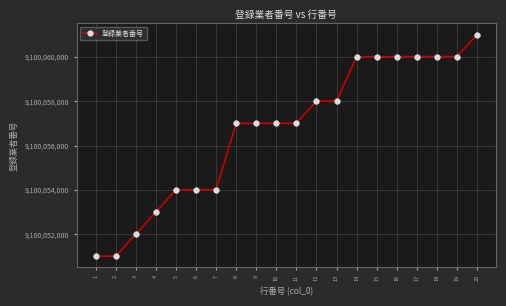

What is the greatest value displayed?

9100061004